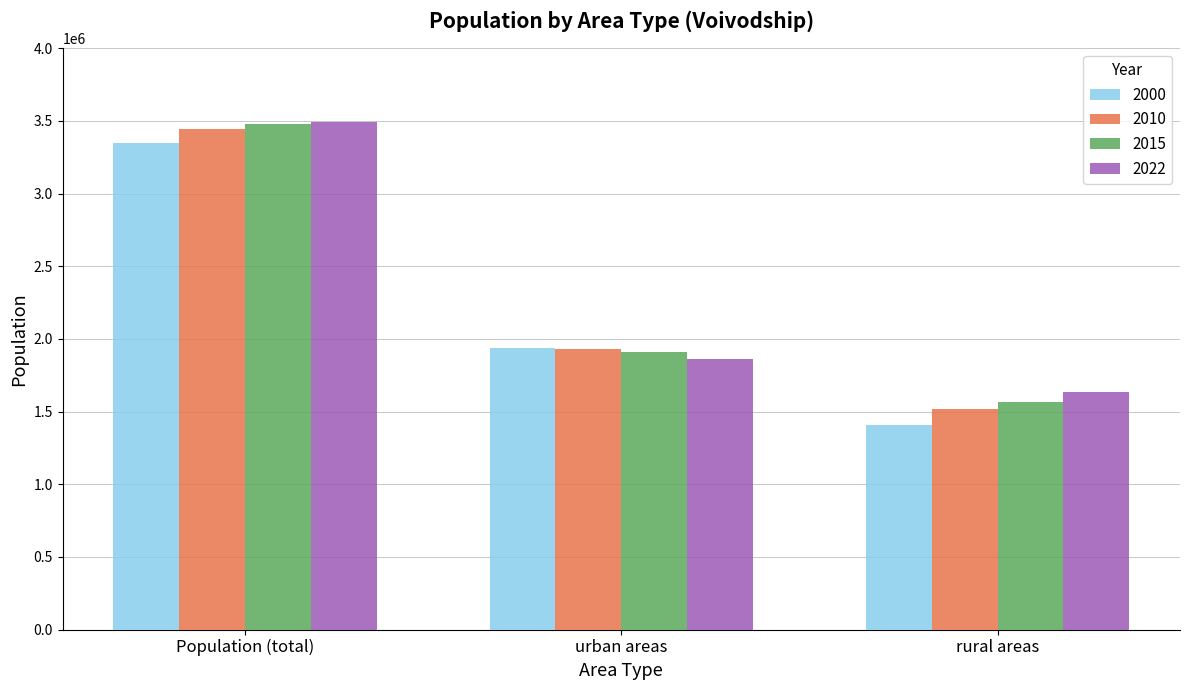

How many groups of bars are there?

3